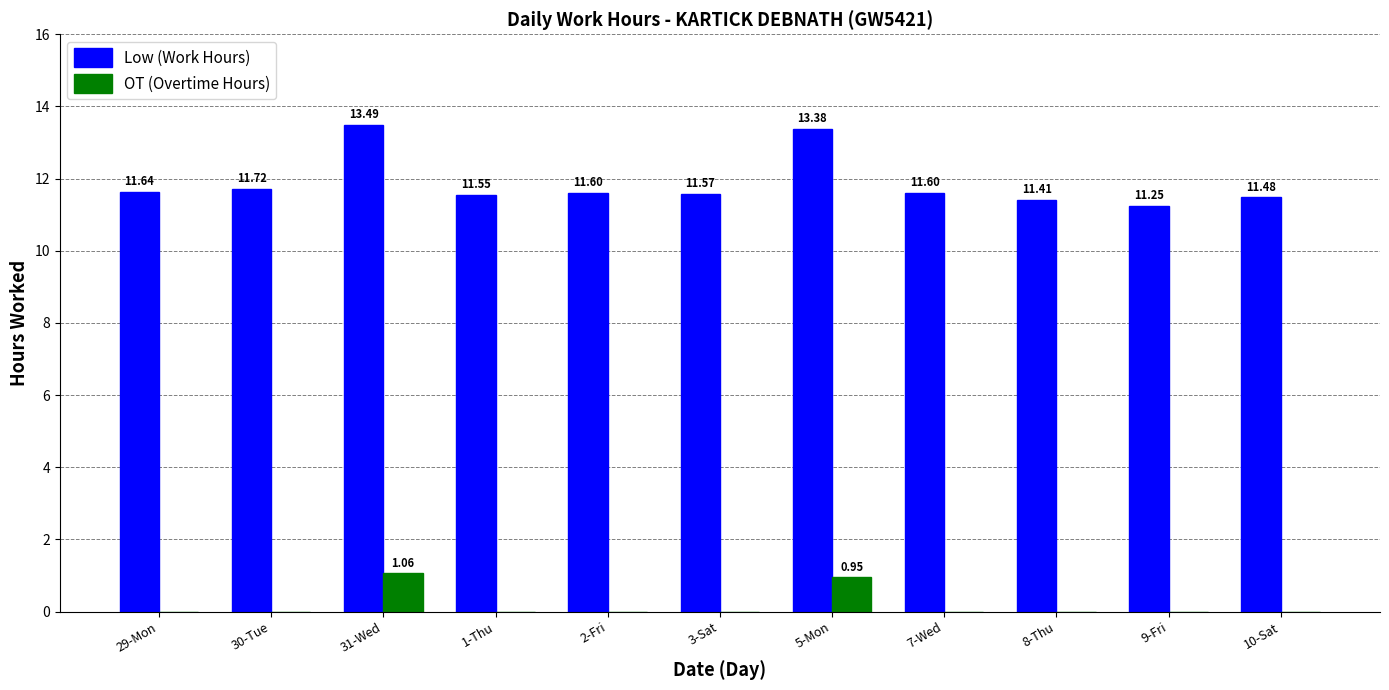

Between 29-Mon and 9-Fri, which series saw the biggest shift?

Low (Work Hours)